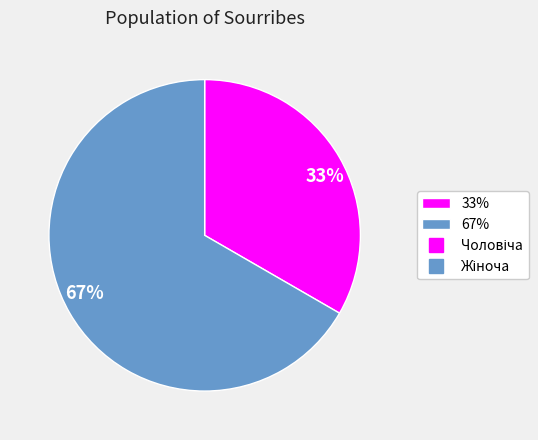

Combined, do 33% and 67% account for over 50%?

Yes